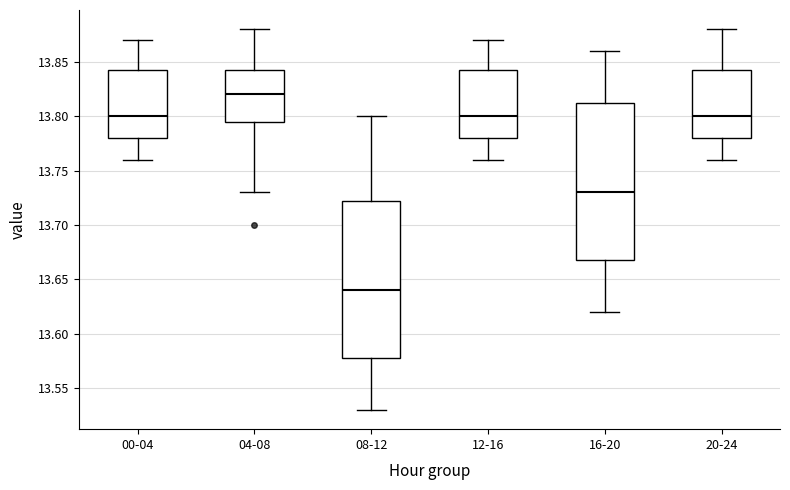

Reading left to right, read every box against the y-axis: the position of its median line, the range the box covers, and the ends of its whiskers. The values are not printed on the chart, so give them approximately, as read against the axis.

00-04: median 13.800, box 13.780 to 13.845, whiskers 13.760 to 13.870
04-08: median 13.820, box 13.795 to 13.845, whiskers 13.730 to 13.880
08-12: median 13.640, box 13.580 to 13.725, whiskers 13.530 to 13.800
12-16: median 13.800, box 13.780 to 13.845, whiskers 13.760 to 13.870
16-20: median 13.730, box 13.670 to 13.815, whiskers 13.620 to 13.860
20-24: median 13.800, box 13.780 to 13.845, whiskers 13.760 to 13.880